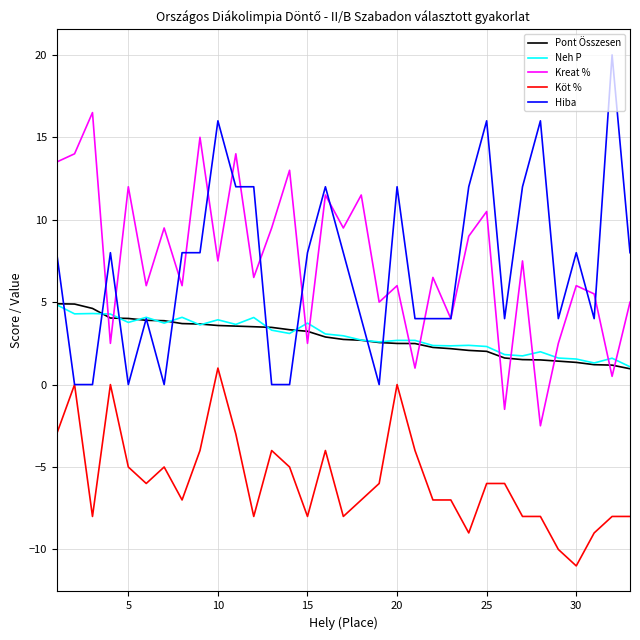

What is the smallest value displayed?

-11.0